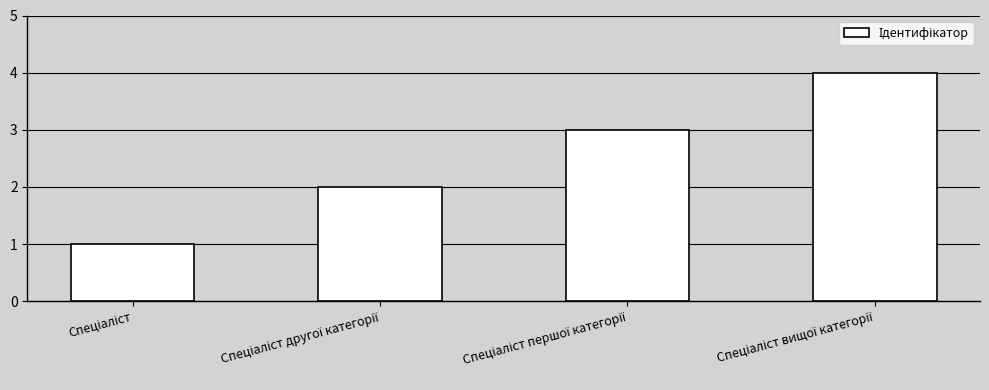

What is the difference between the maximum and minimum values?

3